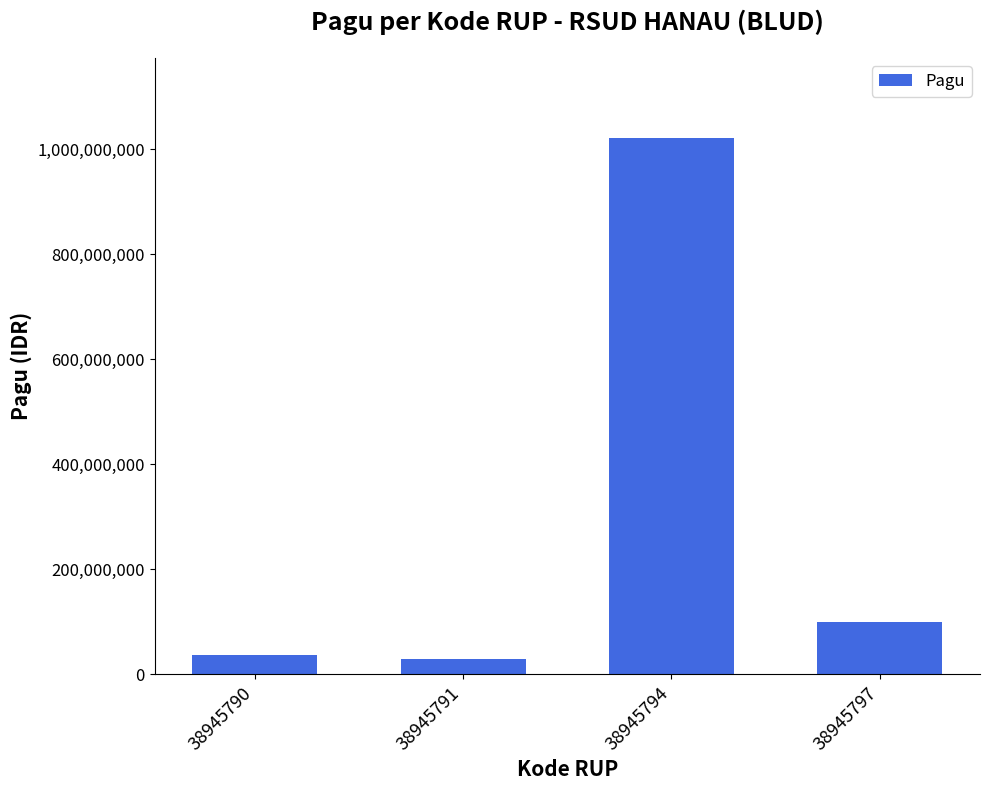

What is the average value?

296500000